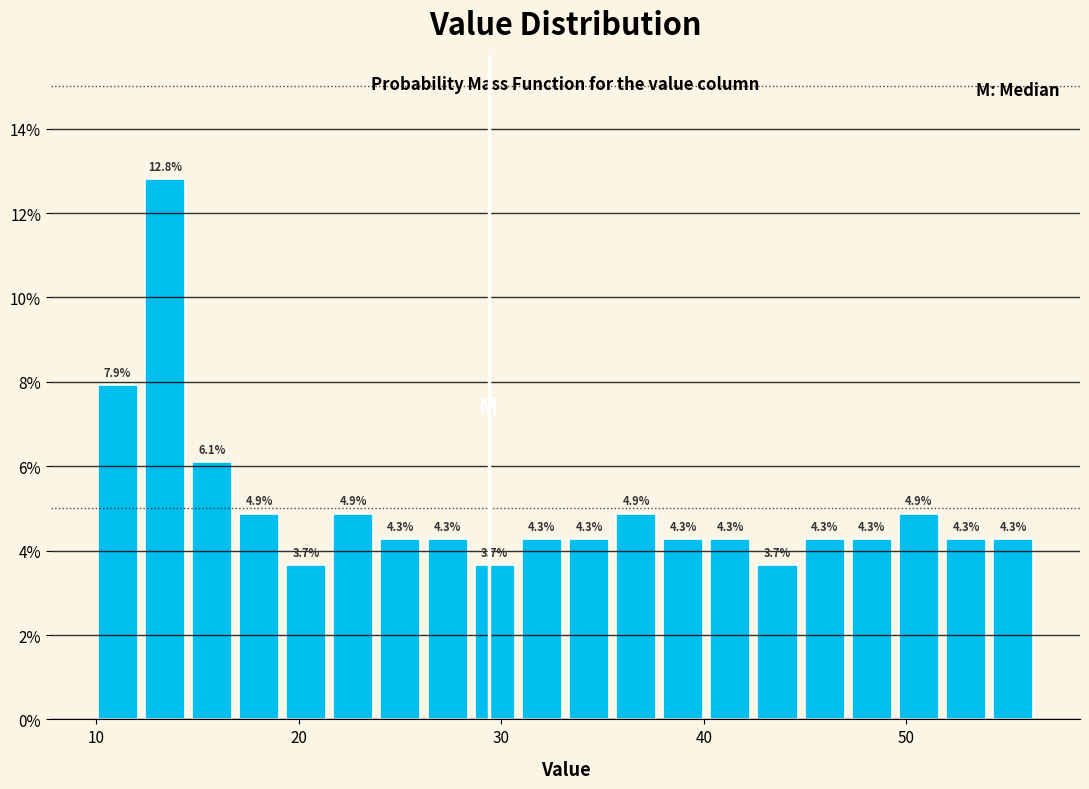

Around what value on the x-axis is the tallest bar? Give the approximate position of its centre, as read against the axis.

13